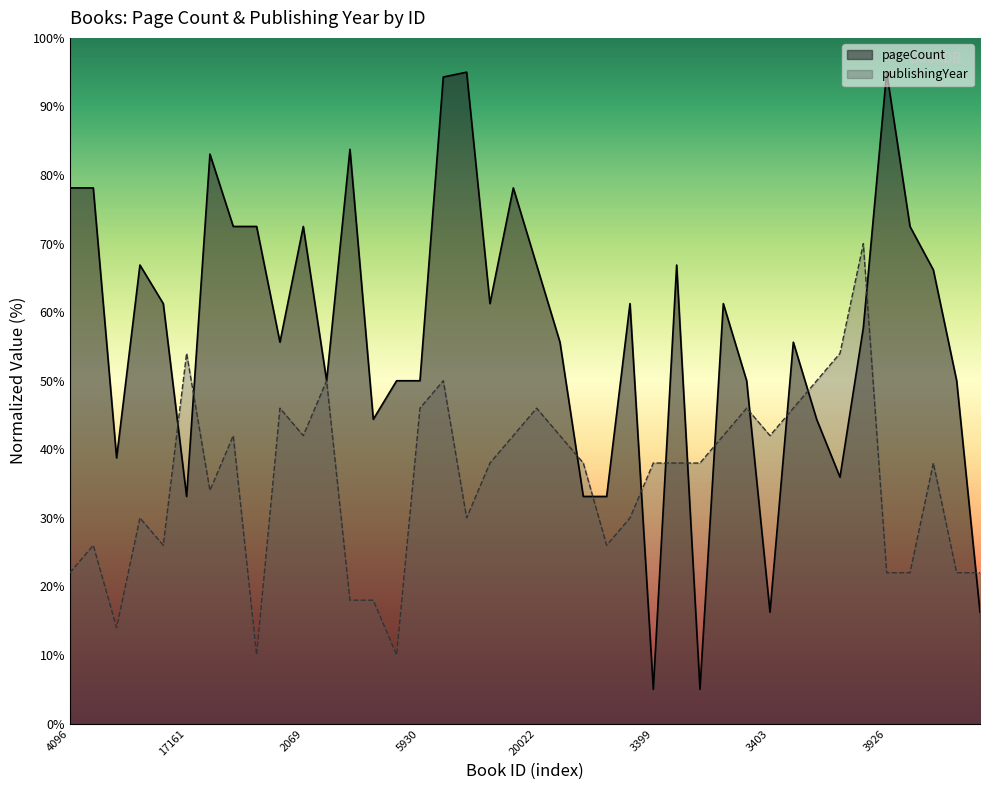

Between 4096 and 5930, which is larger?

4096